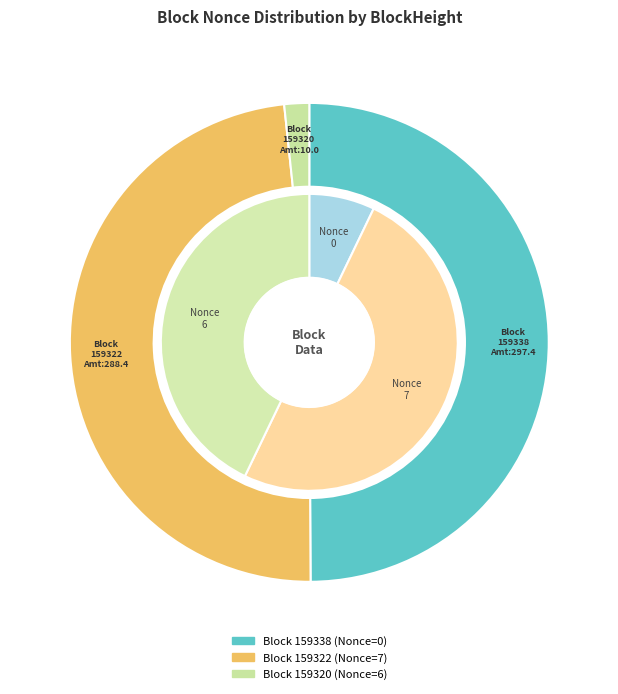

Count the number of slices in the pie.

3